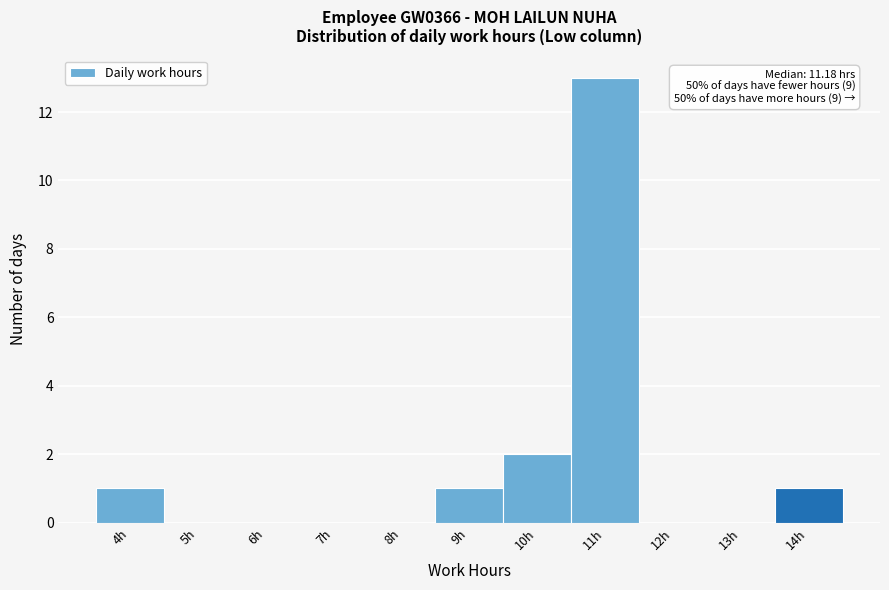

Reading left to right, list all the values displayed in this chart.

4h=1	5h=0	6h=0	7h=0	8h=0	9h=1	10h=2	11h=13	12h=0	13h=0	14h=1